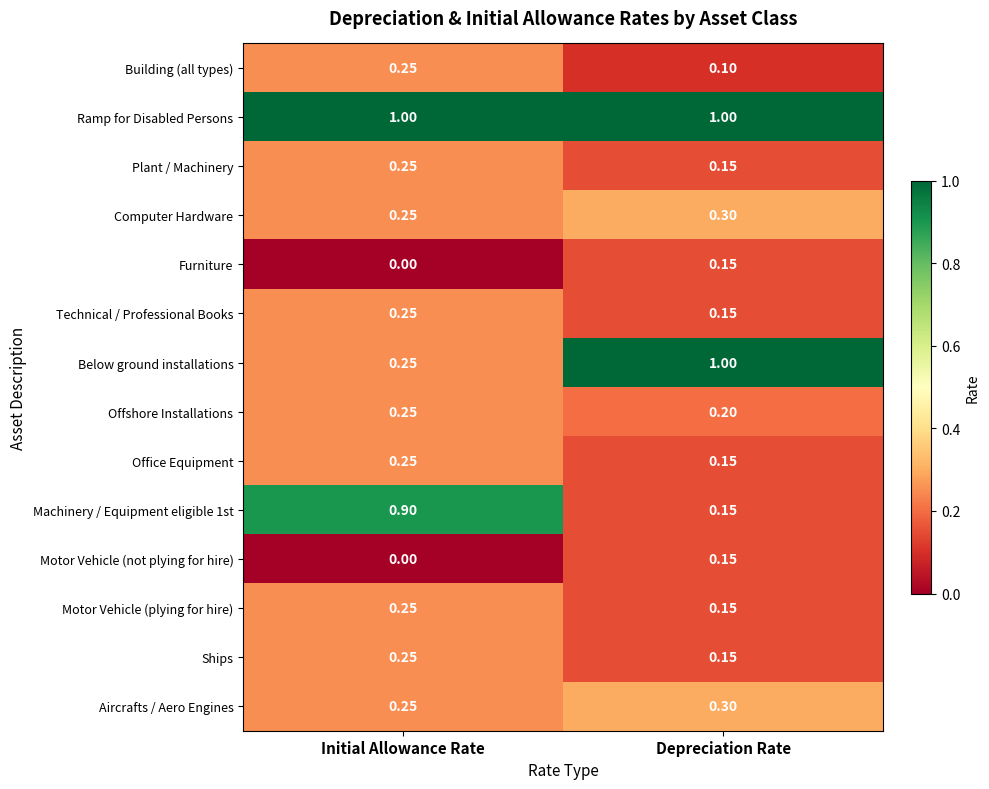

At how many categories does at least one series exceed 0?

2